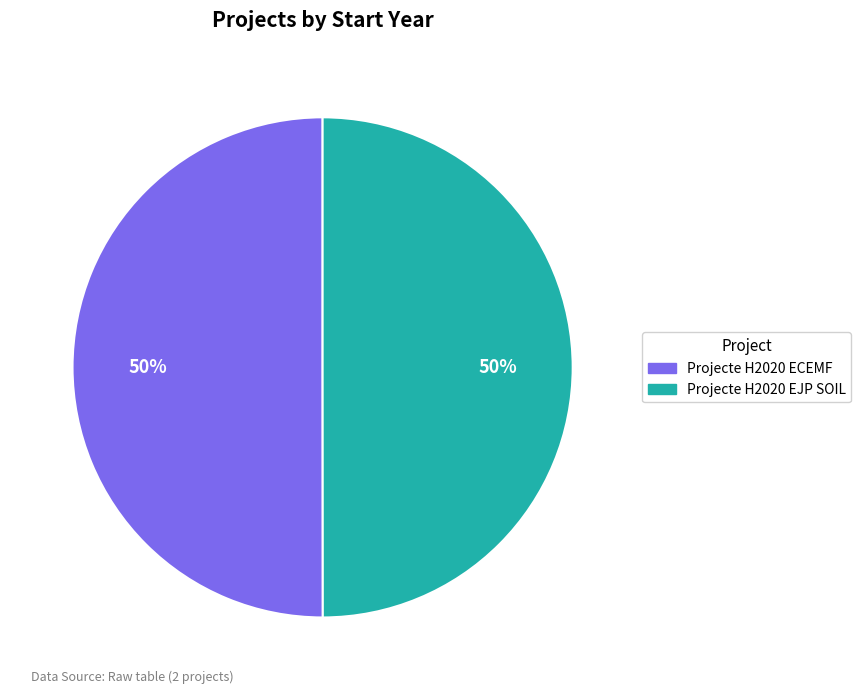

To the nearest percent, what portion does Projecte H2020 EJP SOIL represent?

50%